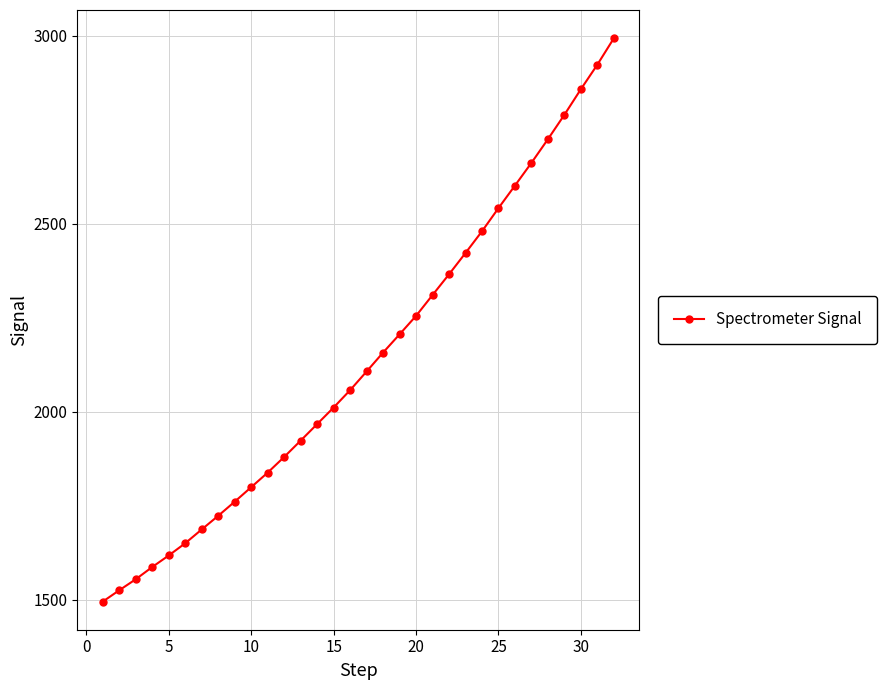

What is the value of the 13th point from the left?

1923.6